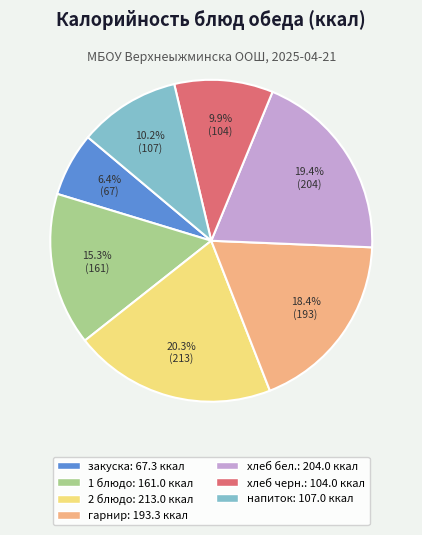

Is there any slice that represents more than half of the pie?

No